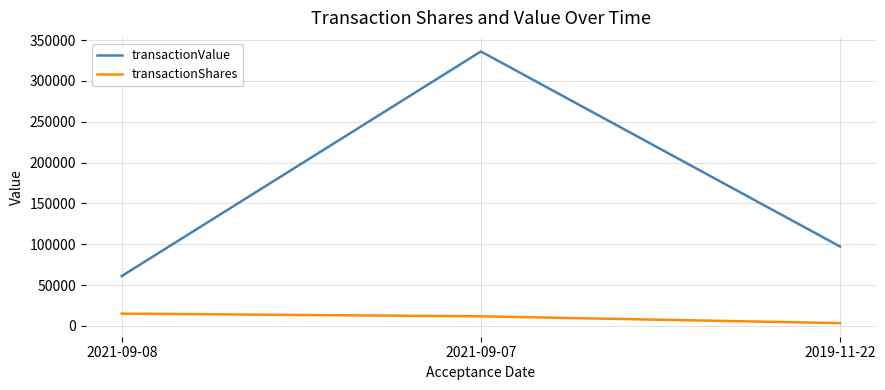

Count the transactionValue values in the range 60983 to 336157.

3